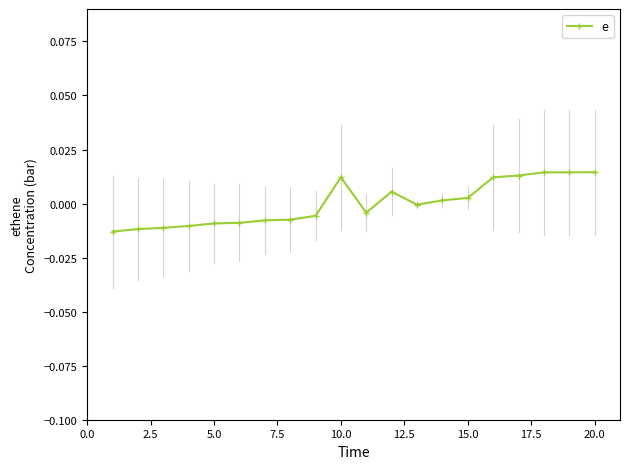

Count the number of data series in this chart.

1